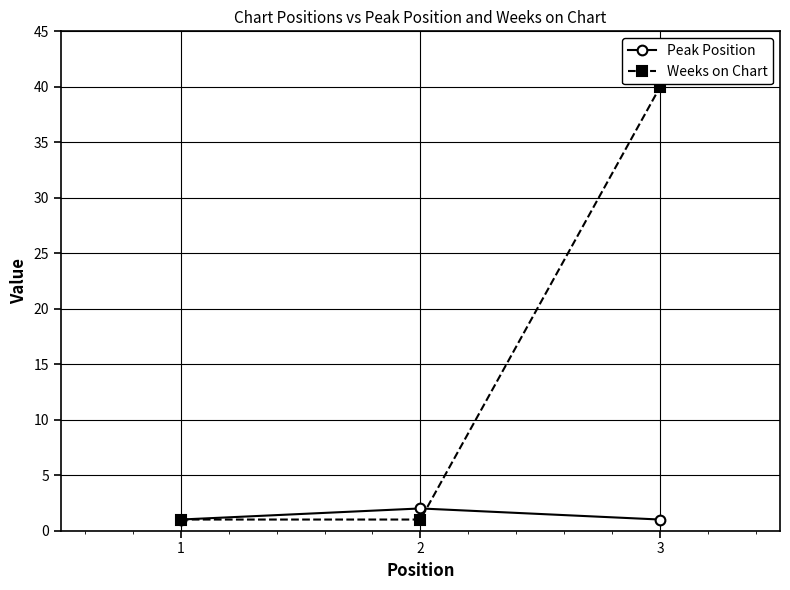

Which series changed the most between 1 and 3?

Weeks on Chart